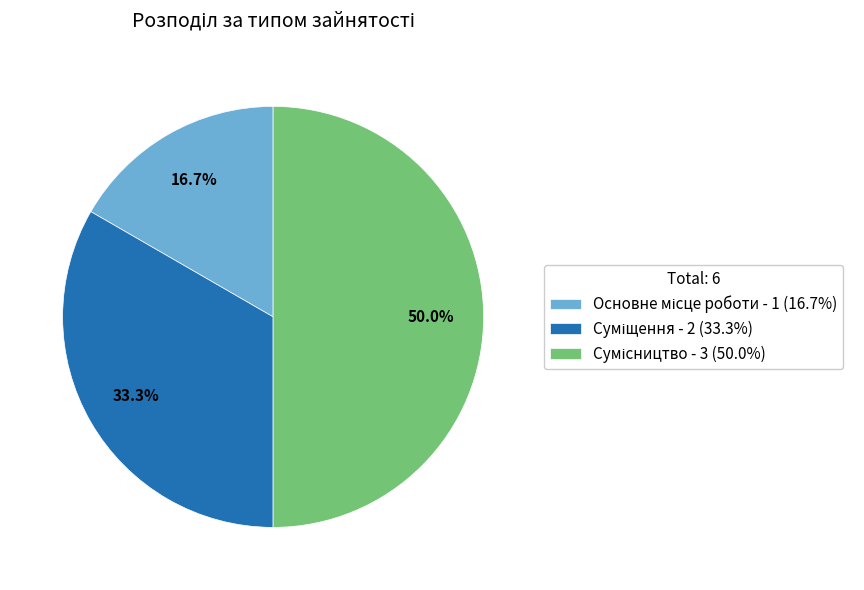

To the nearest percent, what is the difference between the largest and smallest slice percentages?

33%